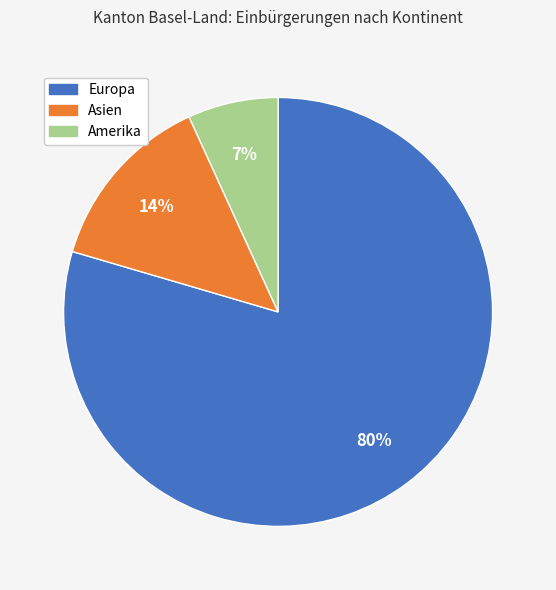

How many slices are in this pie chart?

3